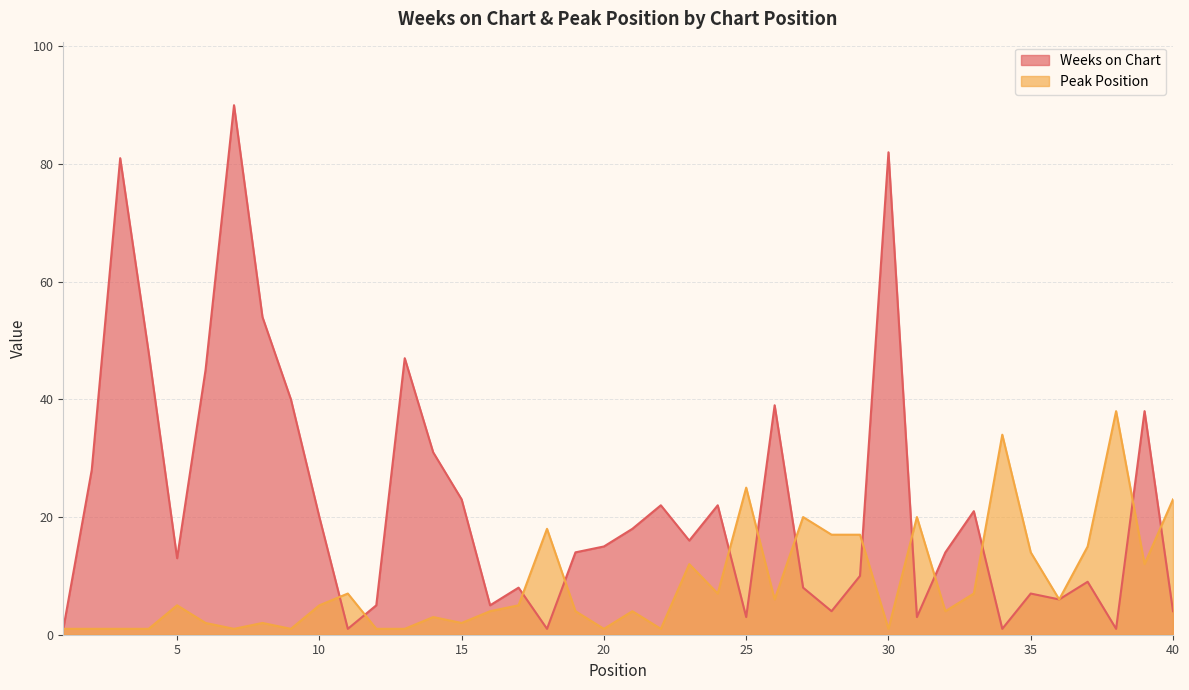

Rank the series at 38 from lowest to highest value.

Weeks on Chart, Peak Position